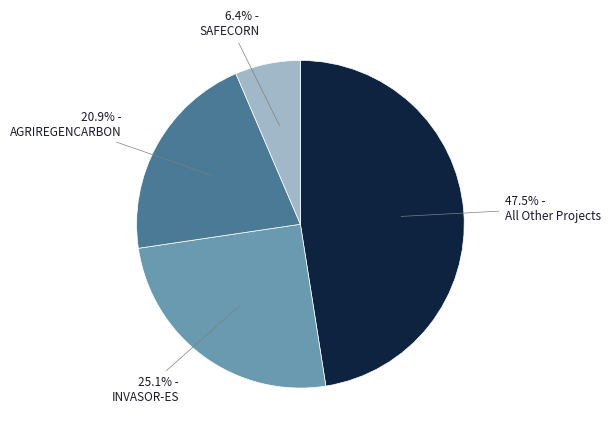

Is there any slice that represents more than half of the pie?

No